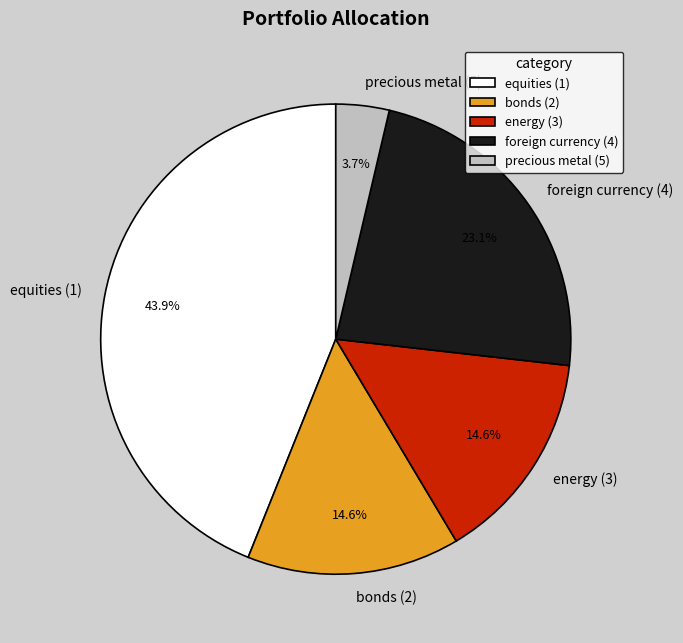

What is the largest slice in the pie chart?

equities (1)